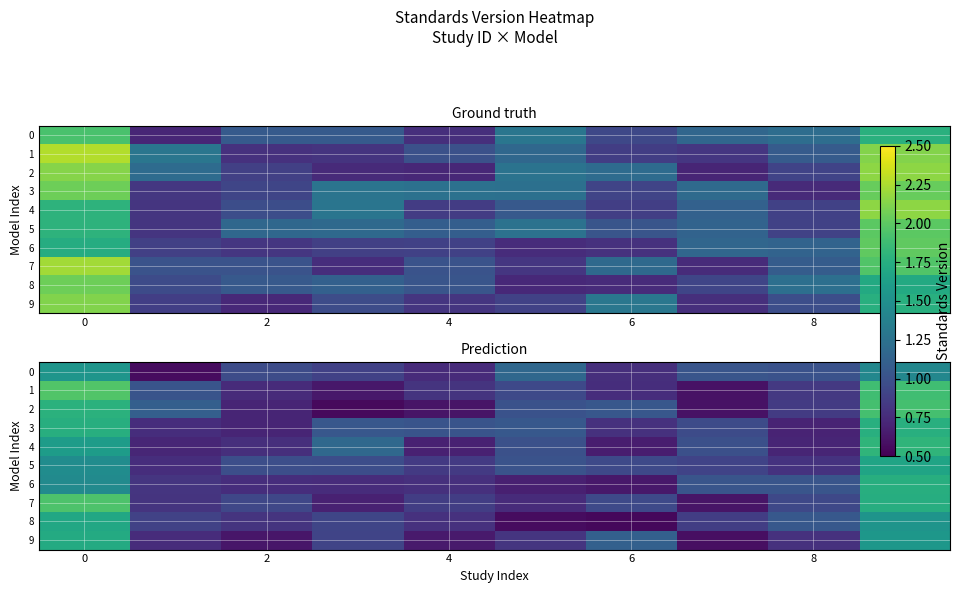

What is the difference between the highest and lowest values at 6?

0.6